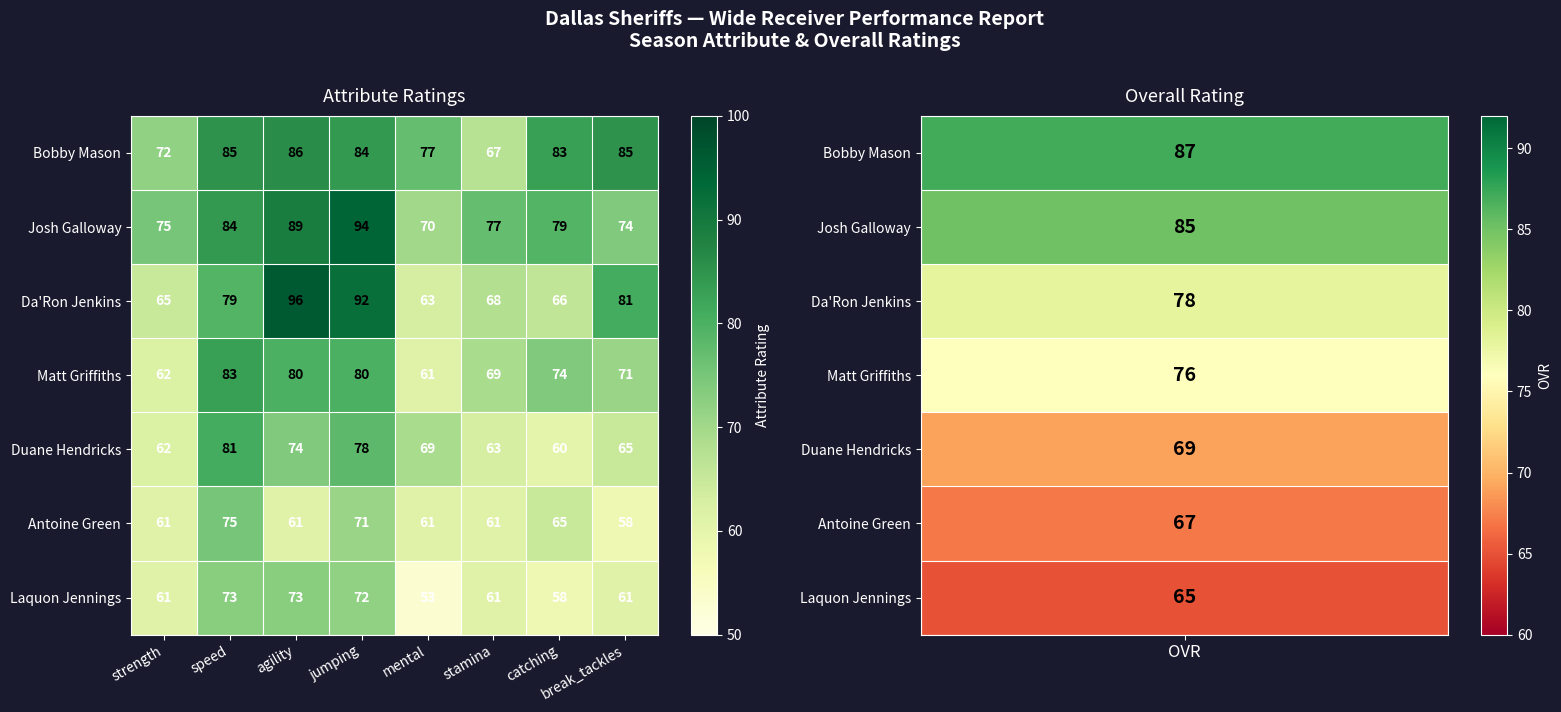

Which series changed the most between jumping and mental?

Da'Ron Jenkins